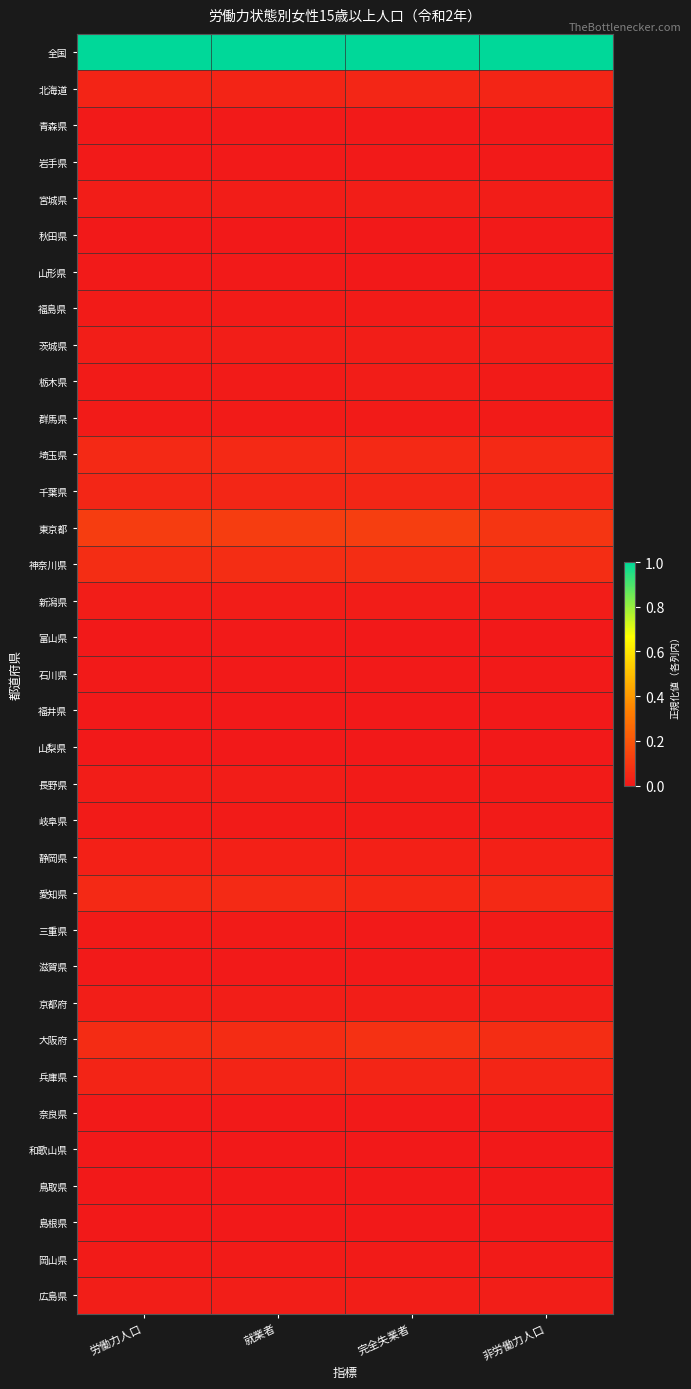

Which series has the largest total across all categories?

全国